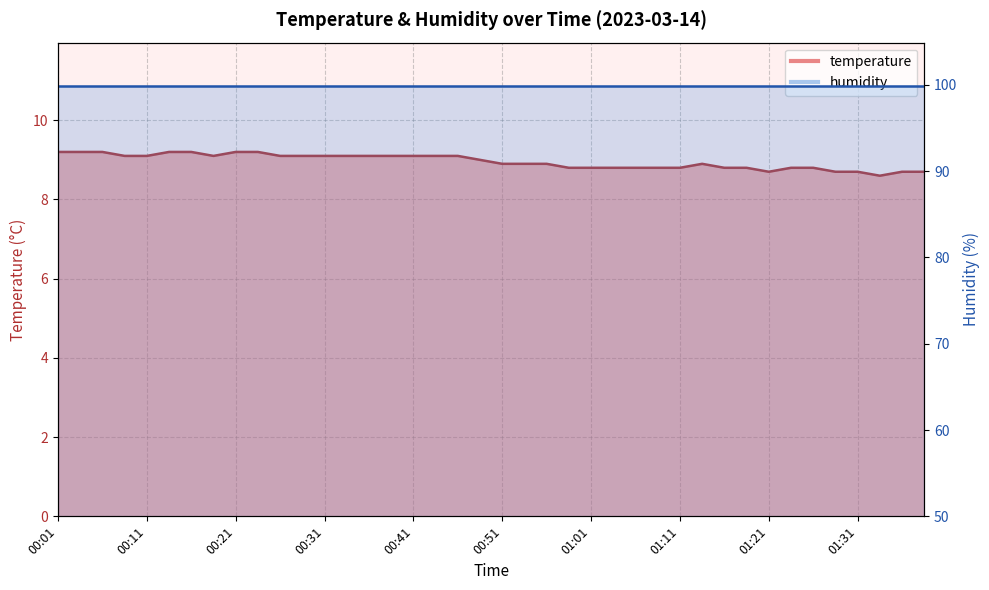

What is the label of the 11th point from the left?

00:26